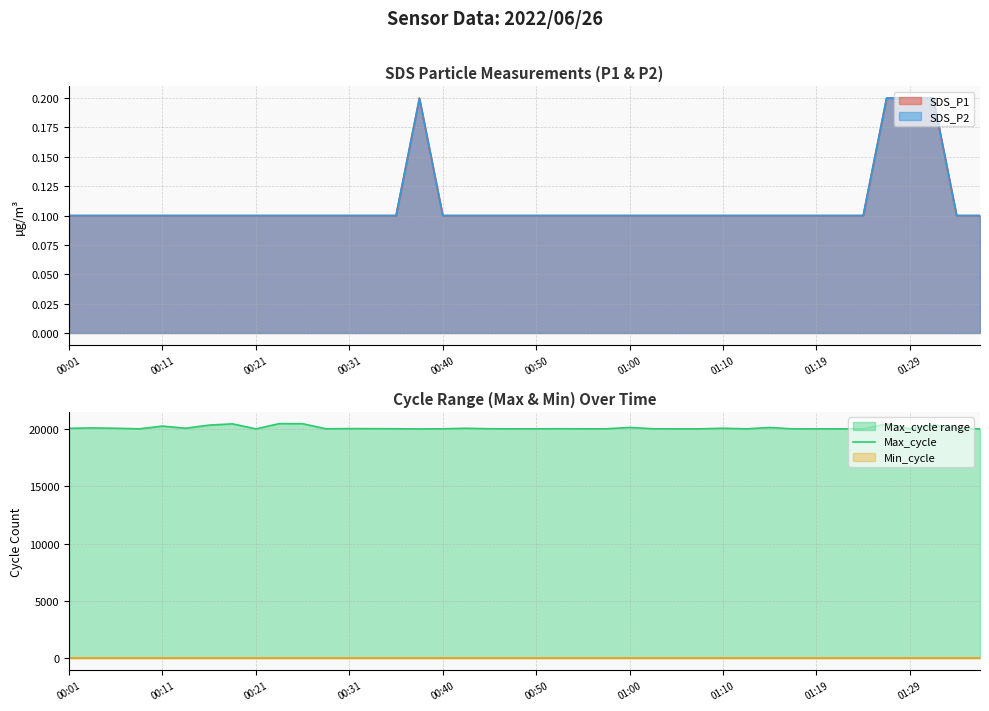

What is the highest value of the Max_cycle series?

20466